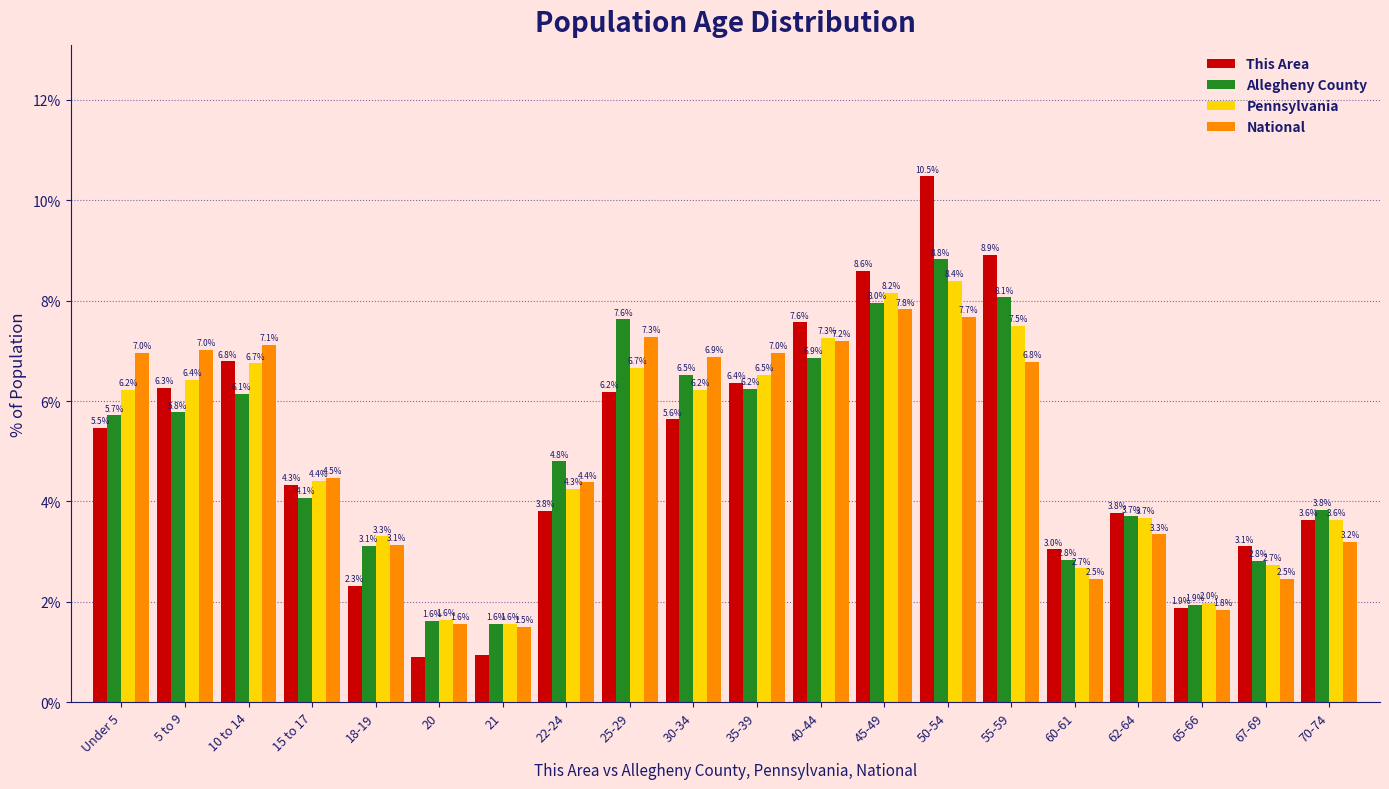

Which series changed the most between 60-61 and 65-66?

This Area